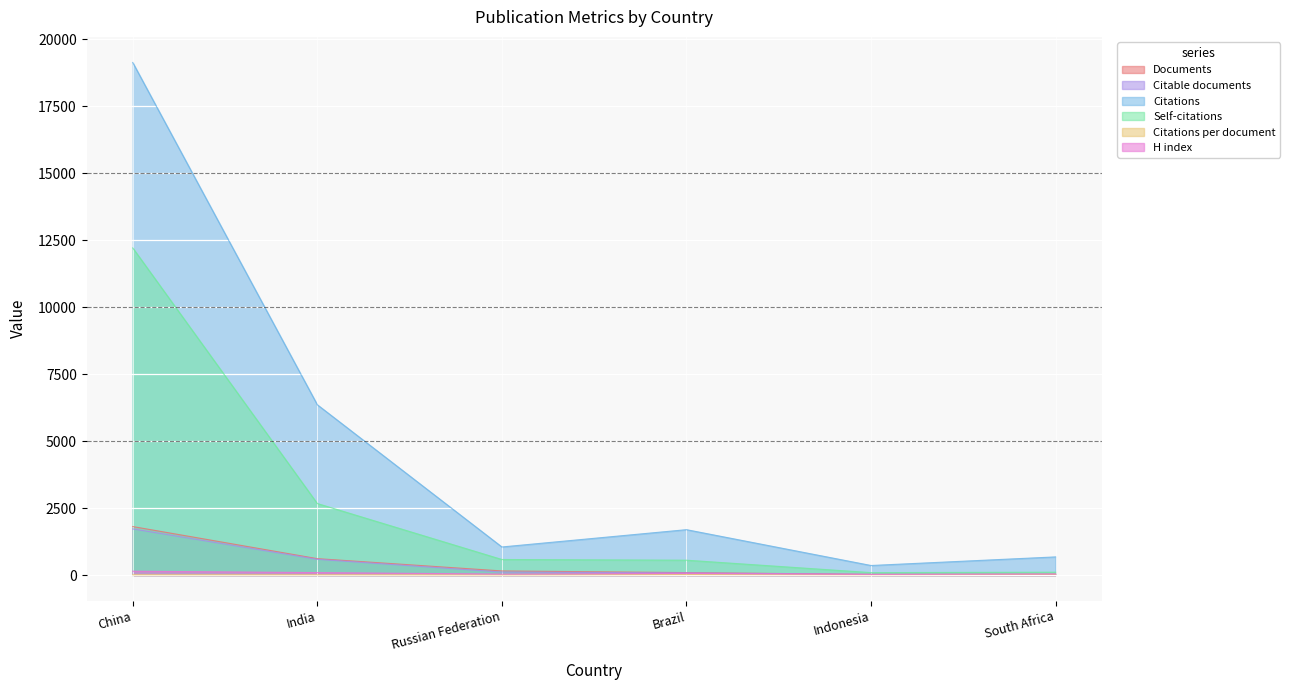

Reading right to left, list all the values displayed in this chart.

Documents: 26.0	26.0	93.0	155.0	614.0	1812.0
Citable documents: 24.0	26.0	82.0	112.0	589.0	1725.0
Citations: 679.0	358.0	1696.0	1050.0	6360.0	19139.0
Self-citations: 108.0	92.0	556.0	582.0	2672.0	12216.0
Citations per document: 26.1	13.8	18.2	6.8	10.4	10.6
H index: 41.0	26.0	64.0	38.0	93.0	145.0